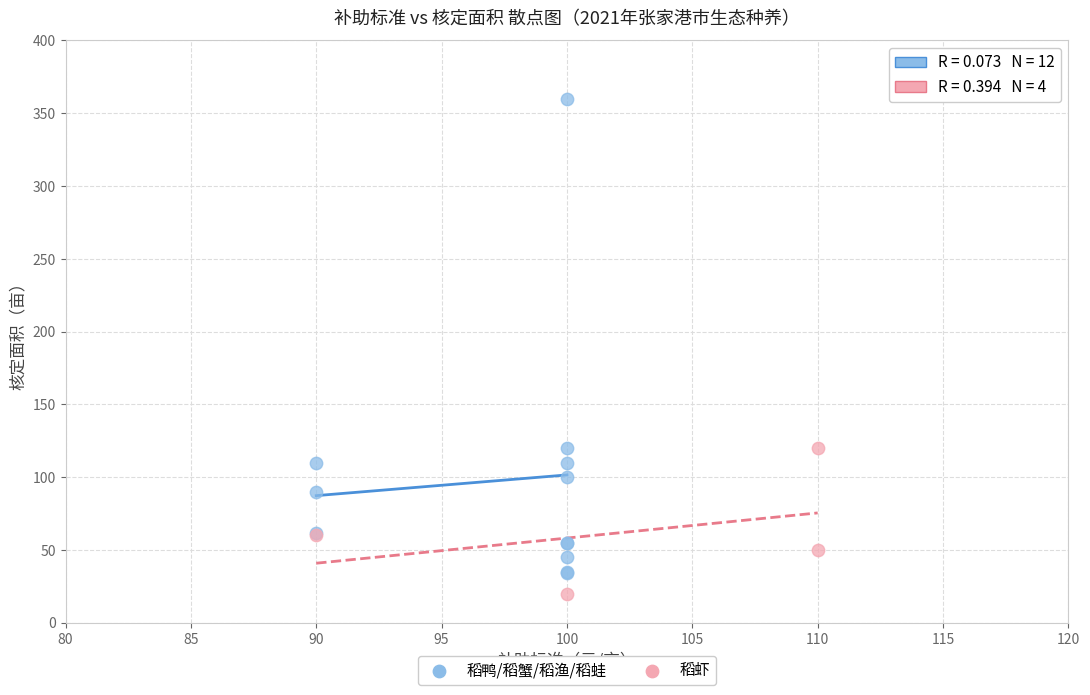

Which series reaches the maximum Y coordinate?

稻鸭/稻蟹/稻渔/稻蛙